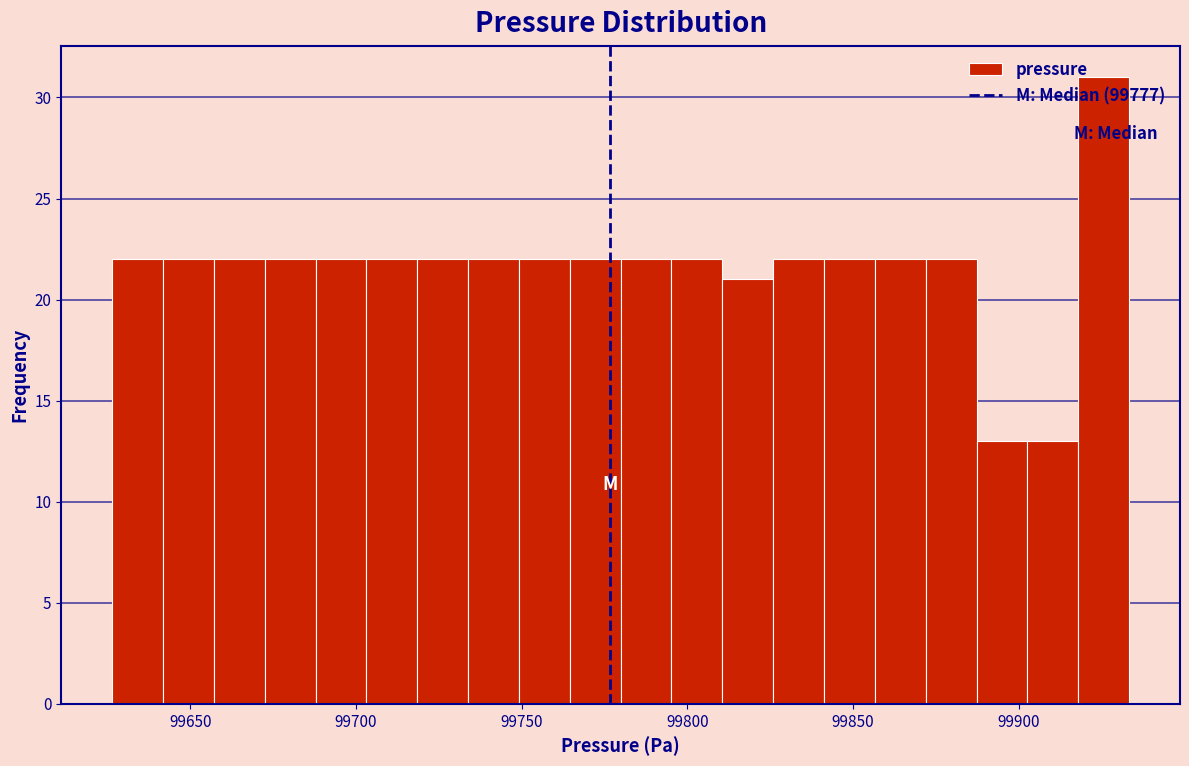

Around what value on the x-axis is the tallest bar? Give the approximate position of its centre, as read against the axis.

99925